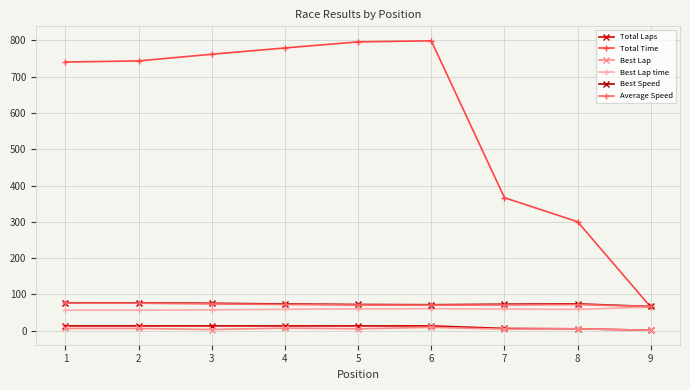

What is the value of the Total Laps point at the 2nd from the left?

13.0